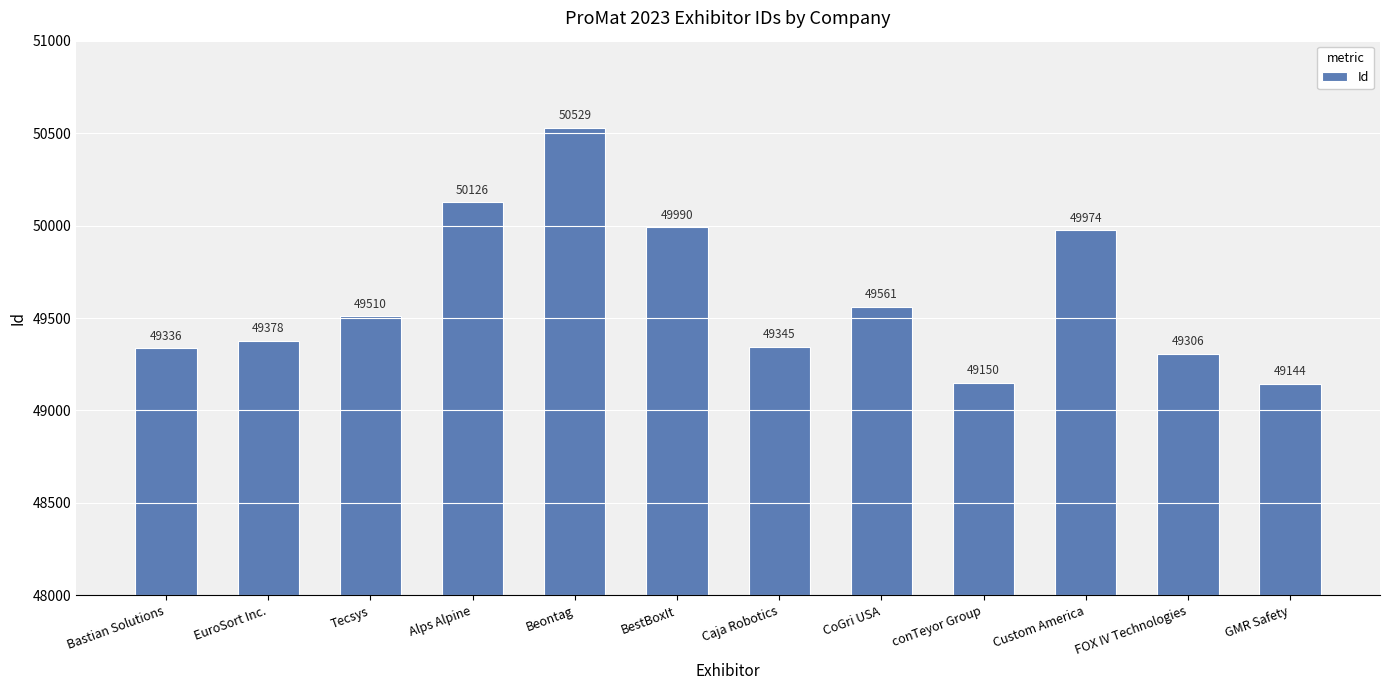

Rank the categories by value from lowest to highest.

GMR Safety, conTeyor Group, FOX IV Technologies, Bastian Solutions, Caja Robotics, EuroSort Inc., Tecsys, CoGri USA, Custom America, BestBoxIt, Alps Alpine, Beontag